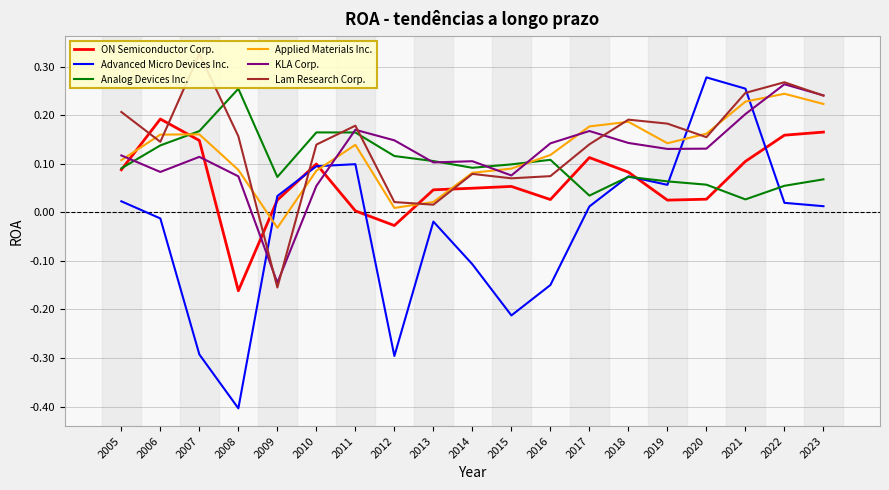

Which series has the largest total across all categories?

Lam Research Corp.